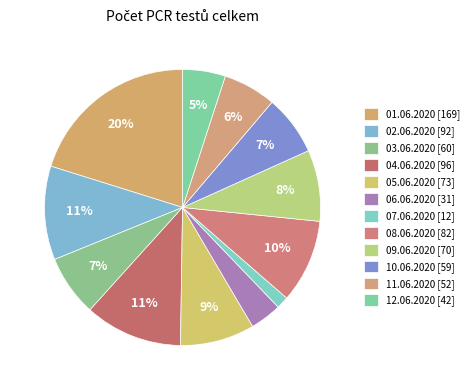

How many segments does this pie chart have?

12